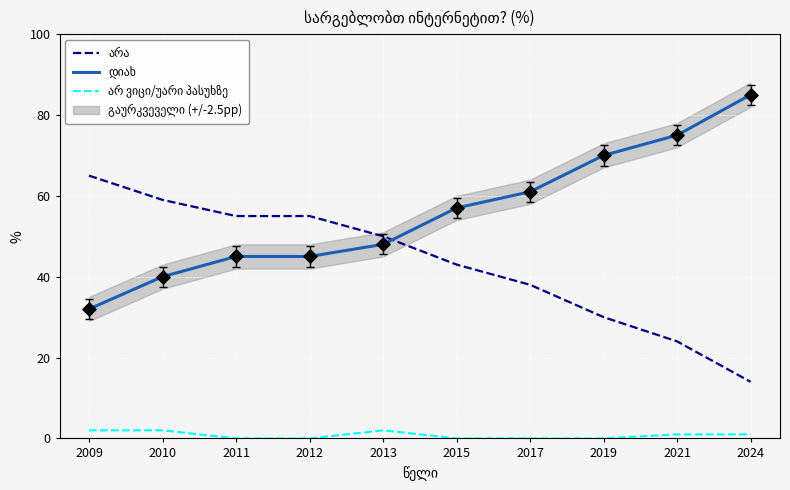

At which category is the sum across all series the highest?

2010